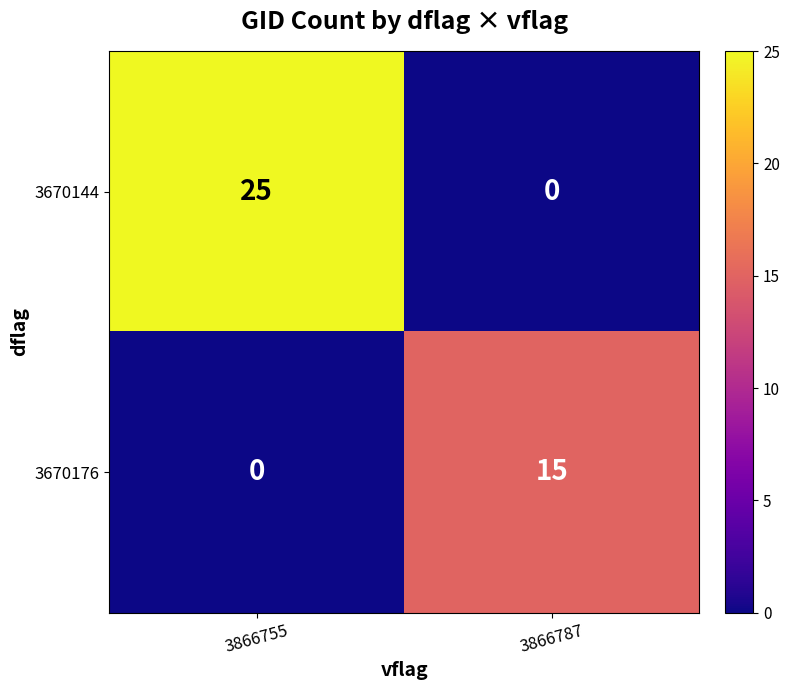

Rank the series by their maximum value, from highest to lowest.

3670144, 3670176